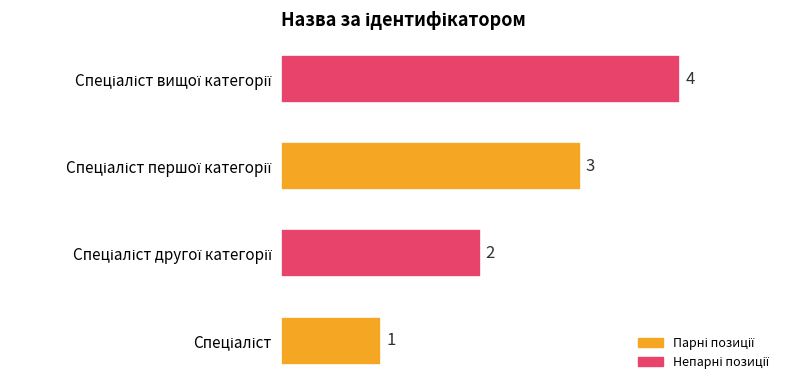

What is the difference between the maximum and minimum values?

3